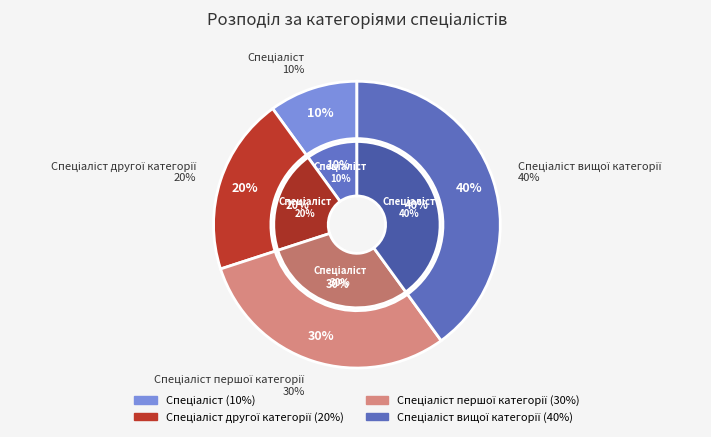

To the nearest percent, what percentage of the pie is Спеціаліст вищої категорії?

40%